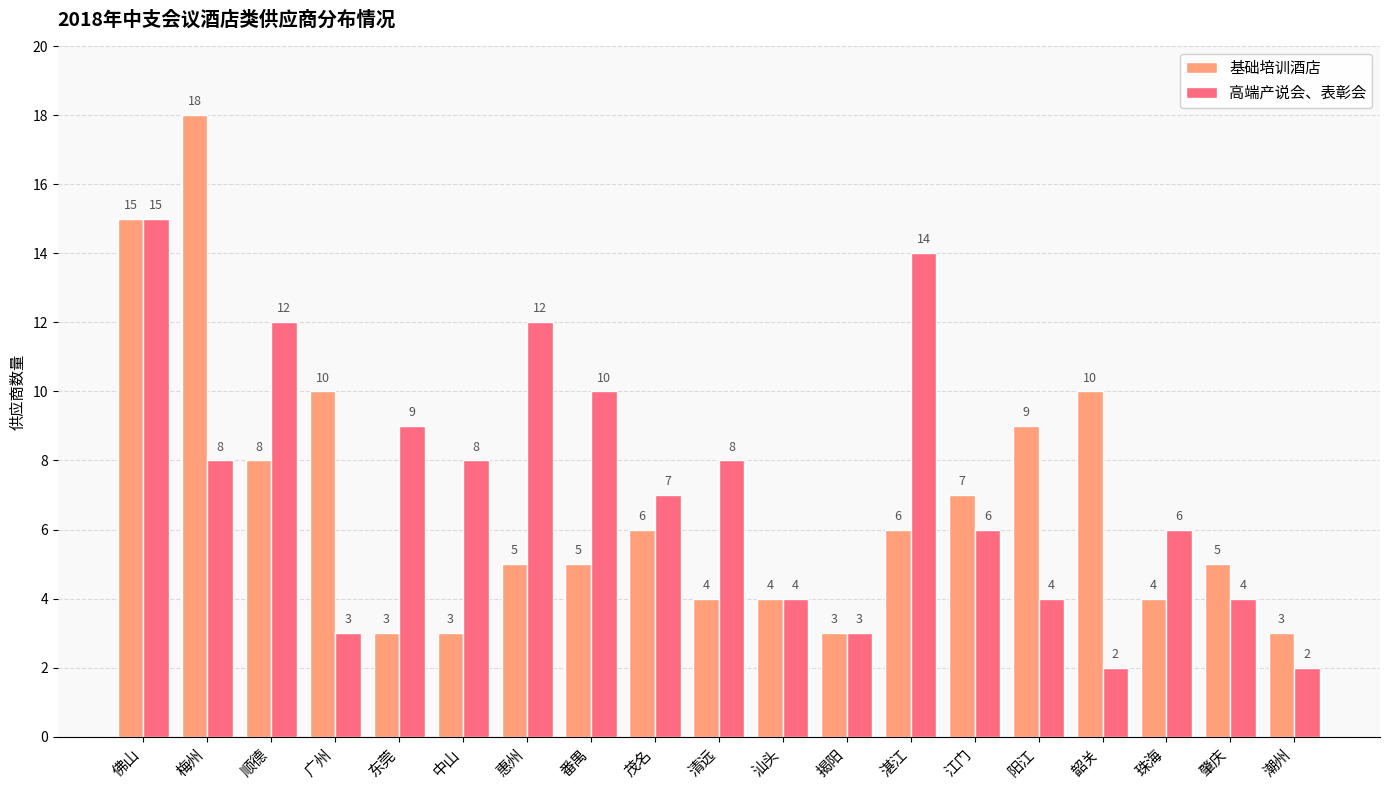

What is the average value of the 高端产说会、表彰会 series?

7